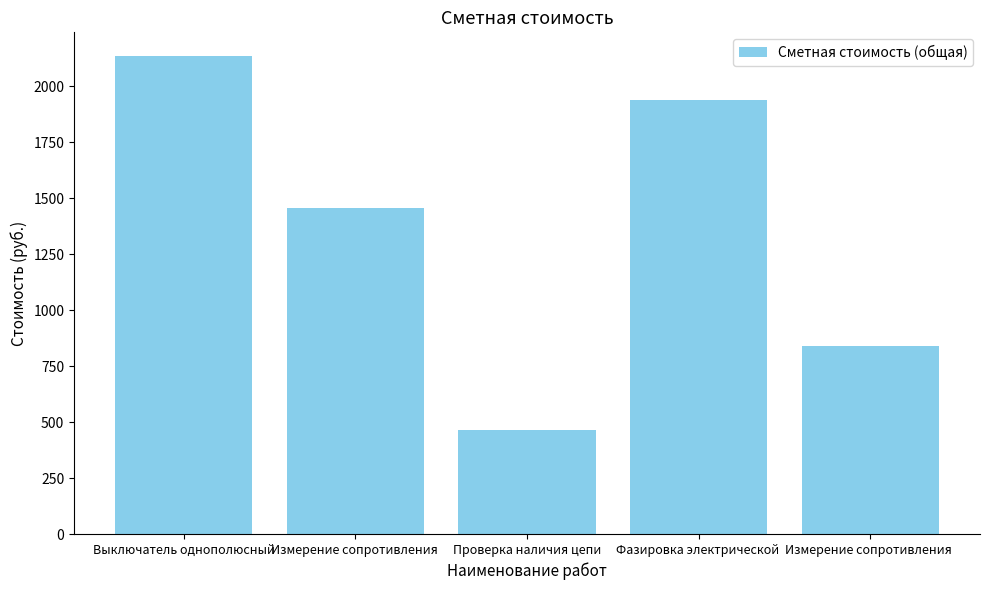

Does the chart contain any negative values?

No